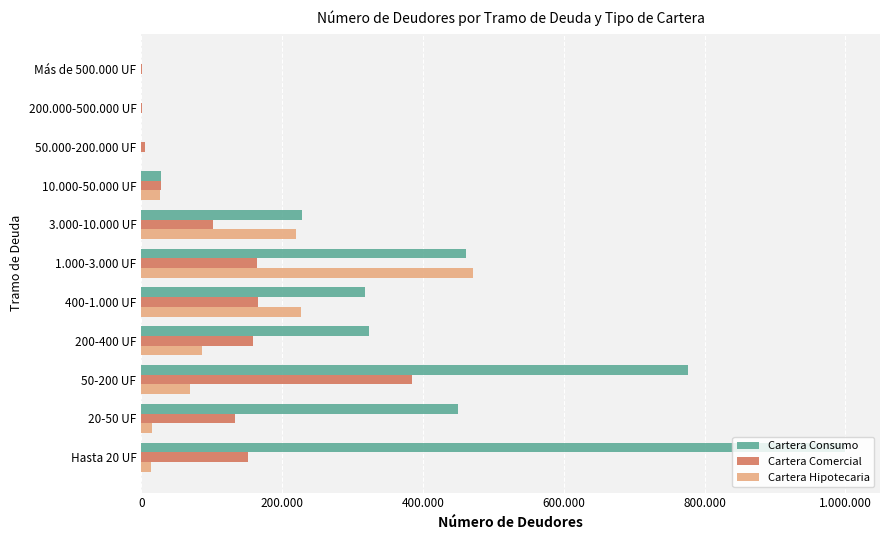

What are all the series names shown in the legend?

Cartera Consumo, Cartera Comercial, Cartera Hipotecaria